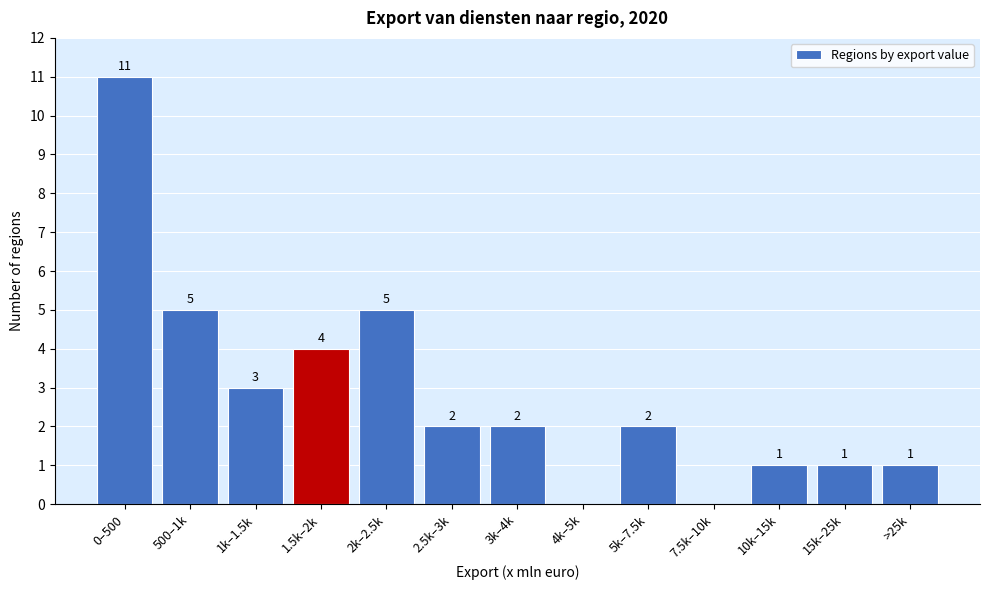

Reading left to right, list all the values displayed in this chart.

0–500=11	500–1k=5	1k–1.5k=3	1.5k–2k=4	2k–2.5k=5	2.5k–3k=2	3k–4k=2	4k–5k=0	5k–7.5k=2	7.5k–10k=0	10k–15k=1	15k–25k=1	>25k=1